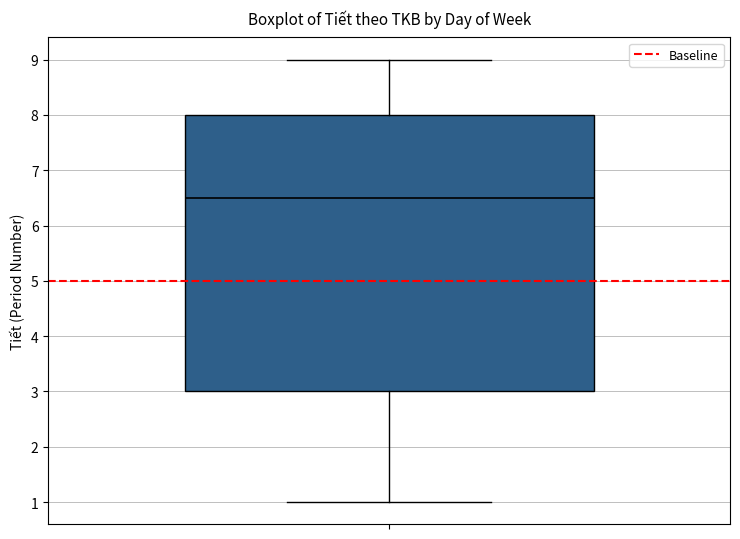

Read this box plot against the y-axis: the position of the median line, the range covered by the box, and the ends of both whiskers. The values are not printed on the chart, so give them approximately, as read against the axis.

median 6.5, box 3.0 to 8.0, whiskers 1.0 to 9.0